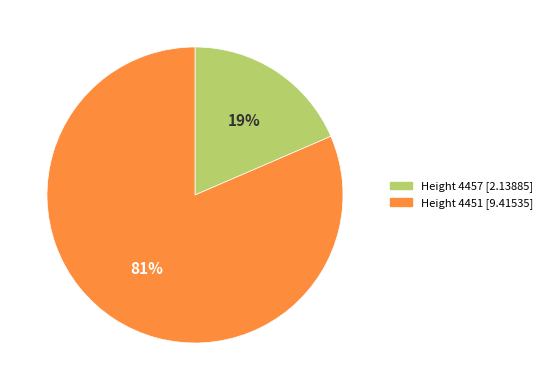

Is there a majority slice in this chart?

Yes